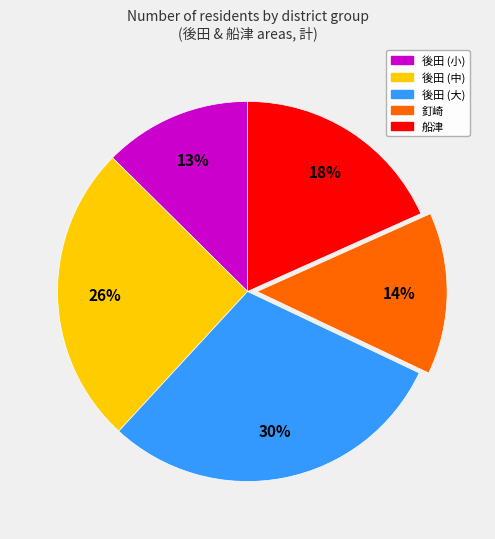

How many segments does this pie chart have?

5